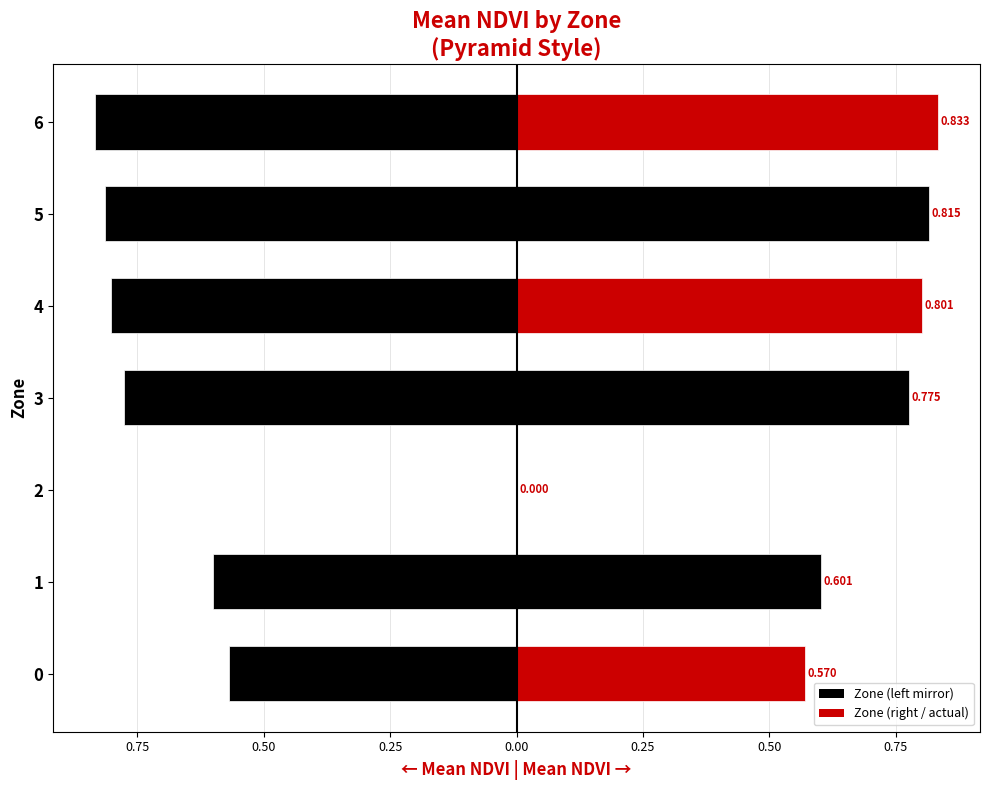

What is the difference between the maximum and minimum values?

0.8